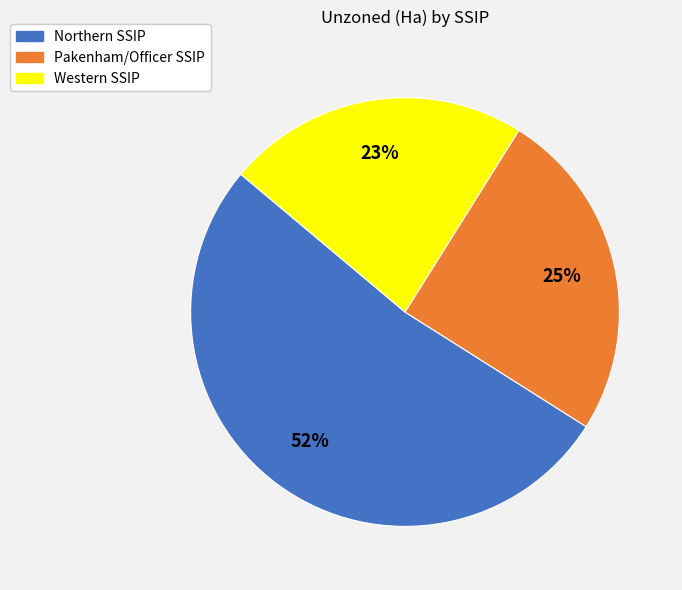

Which has a higher value, Northern SSIP or Pakenham/Officer SSIP?

Northern SSIP